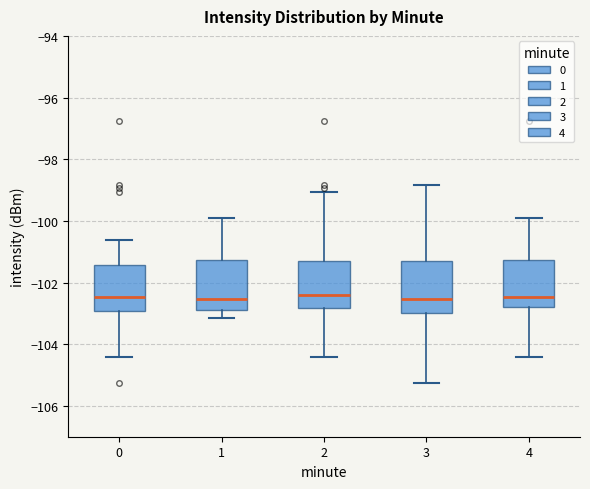

Reading left to right, transcribe this box plot: for each box, give where its median line is, the range the box spans, and where its two whiskers end, as read against the y-axis. The values are not printed on the chart, so give them approximately, as read against the axis.

0: median -102.4, box -103.0 to -101.4, whiskers -104.4 to -100.6
1: median -102.6, box -103.0 to -101.2, whiskers -103.2 to -100.0
2: median -102.4, box -102.8 to -101.4, whiskers -104.4 to -99.0
3: median -102.6, box -103.0 to -101.4, whiskers -105.2 to -98.8
4: median -102.4, box -102.8 to -101.2, whiskers -104.4 to -100.0